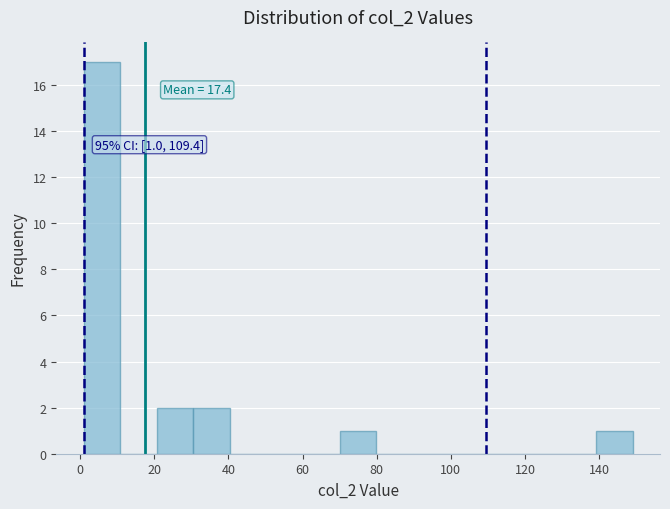

Over which range of the x-axis is the bar tallest?

2 to 10